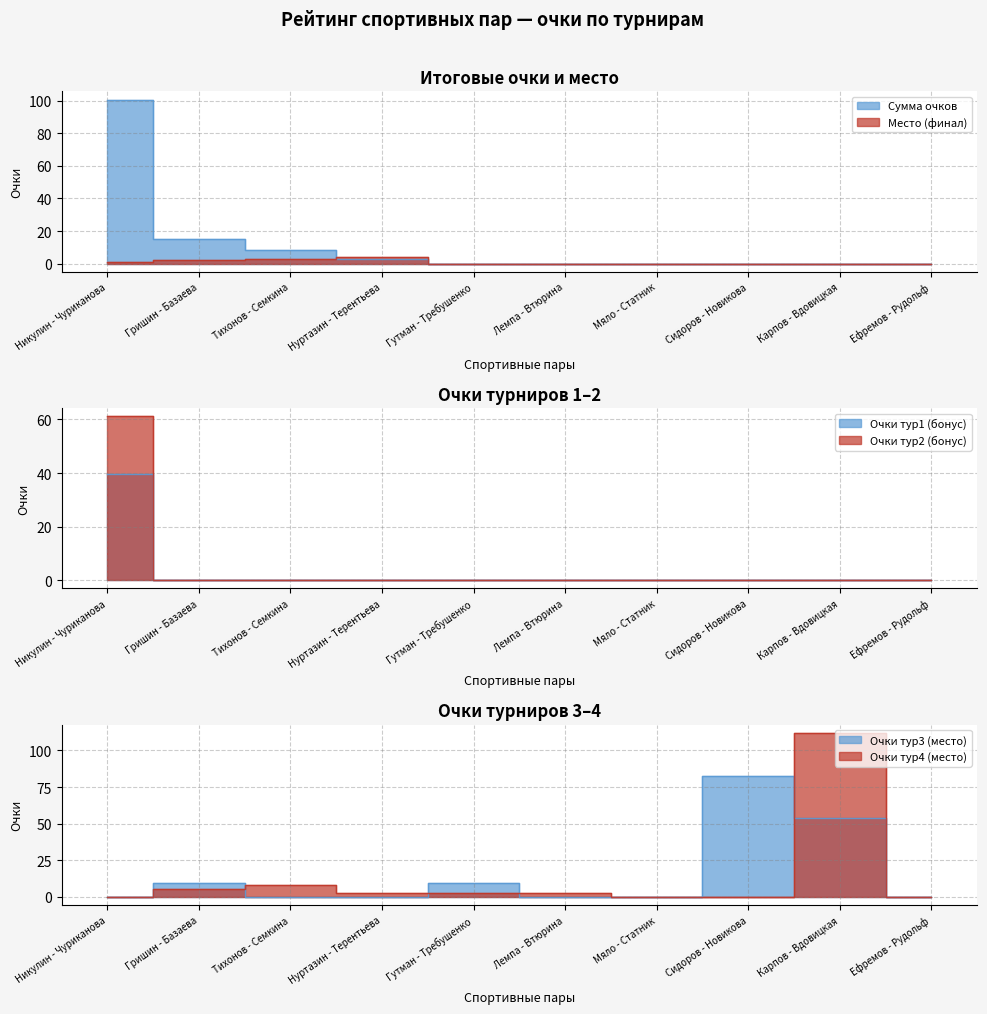

In Место (финал), how many points are higher than both neighbors (excluding endpoints)?

1